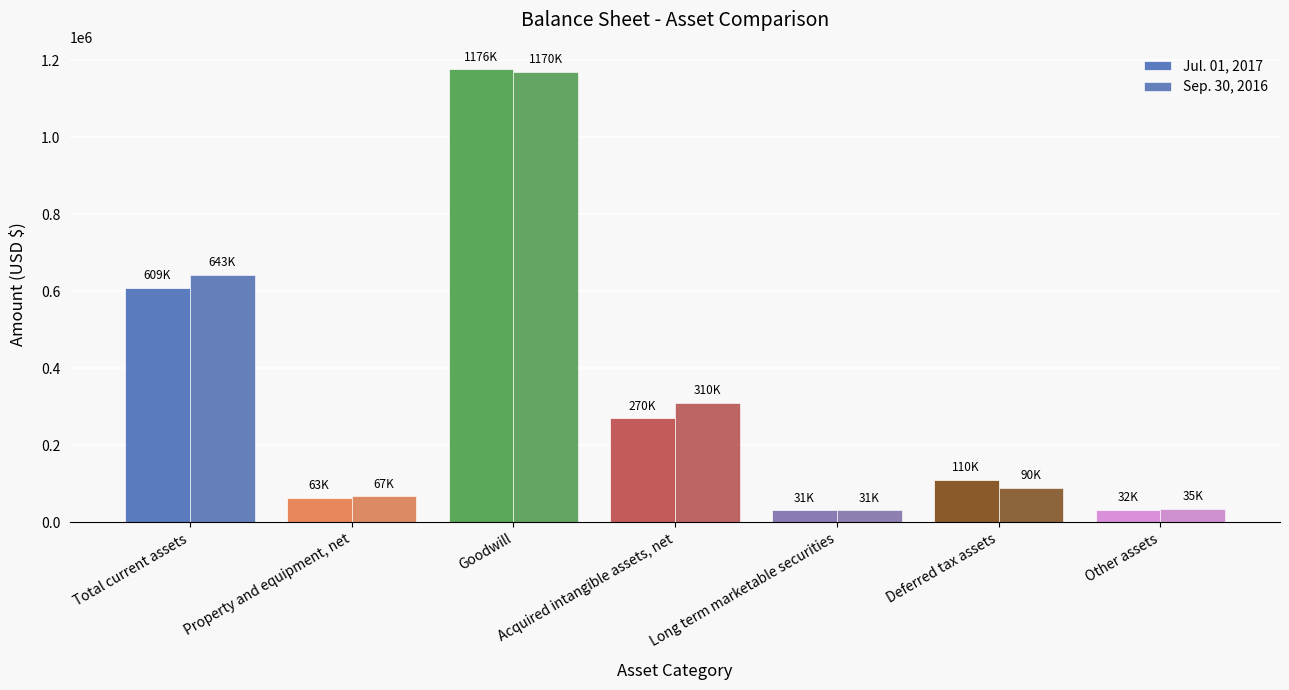

What is the value of the Jul. 01, 2017 bar at the 4th from the left?

269825